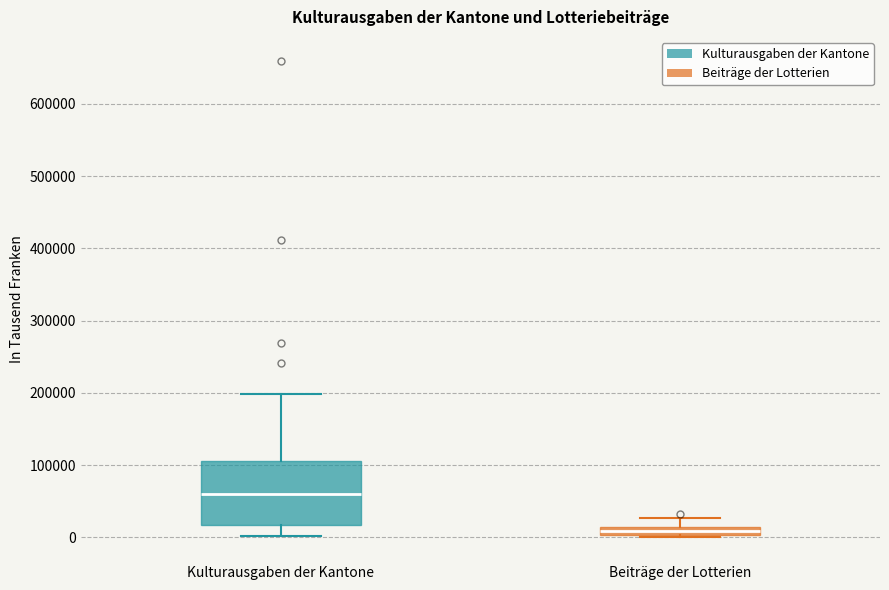

Where is the lower edge of the box for Beiträge der Lotterien on the y-axis? The values are not printed on the chart, so give them approximately, as read against the axis.

0